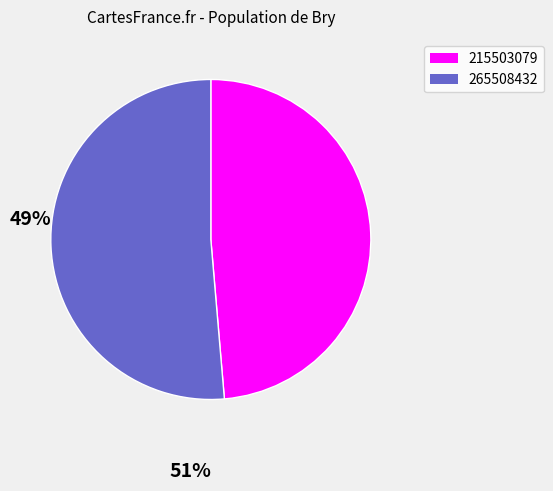

Which category accounts for the majority?

265508432